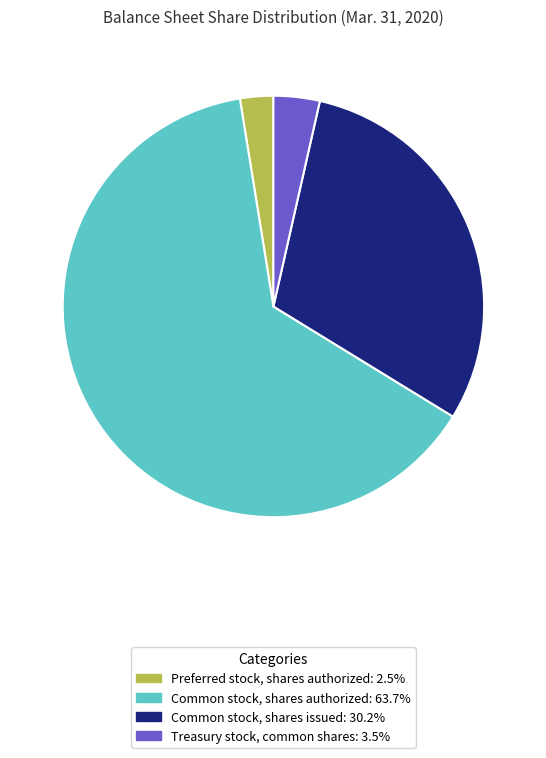

Approximately how many times larger is the value at Treasury stock, common shares compared to Preferred stock, shares authorized?

1.4